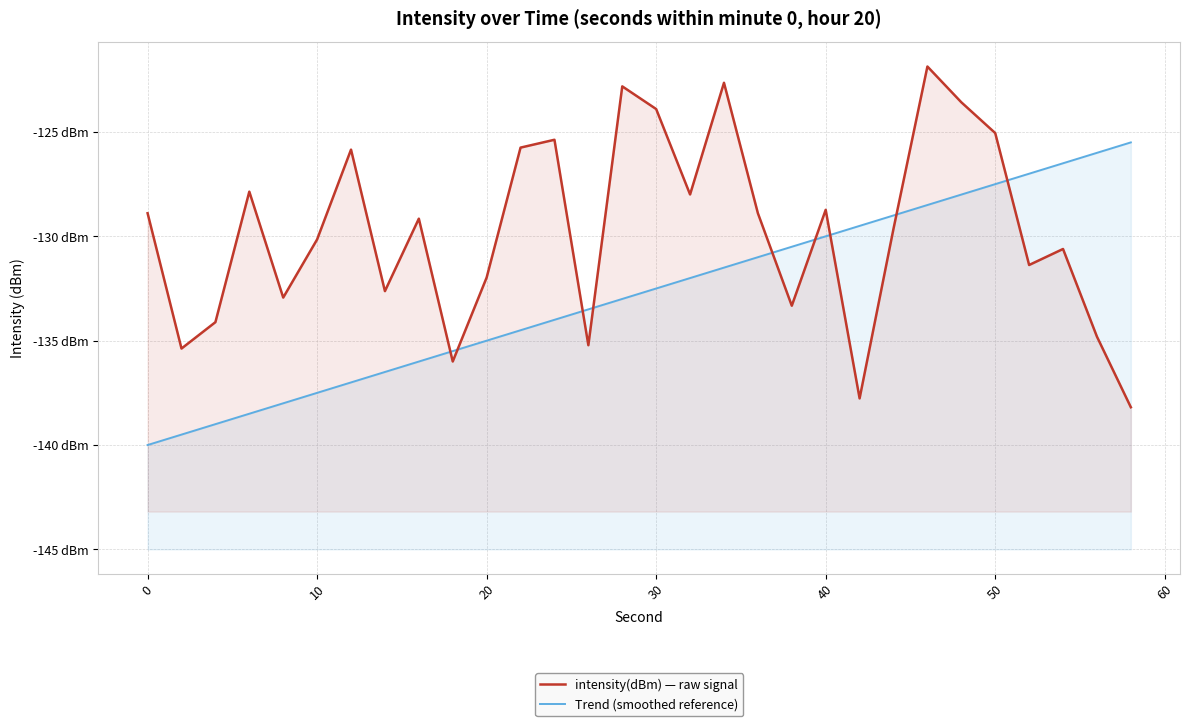

Which series has the widest spread of values?

intensity(dBm) — raw signal